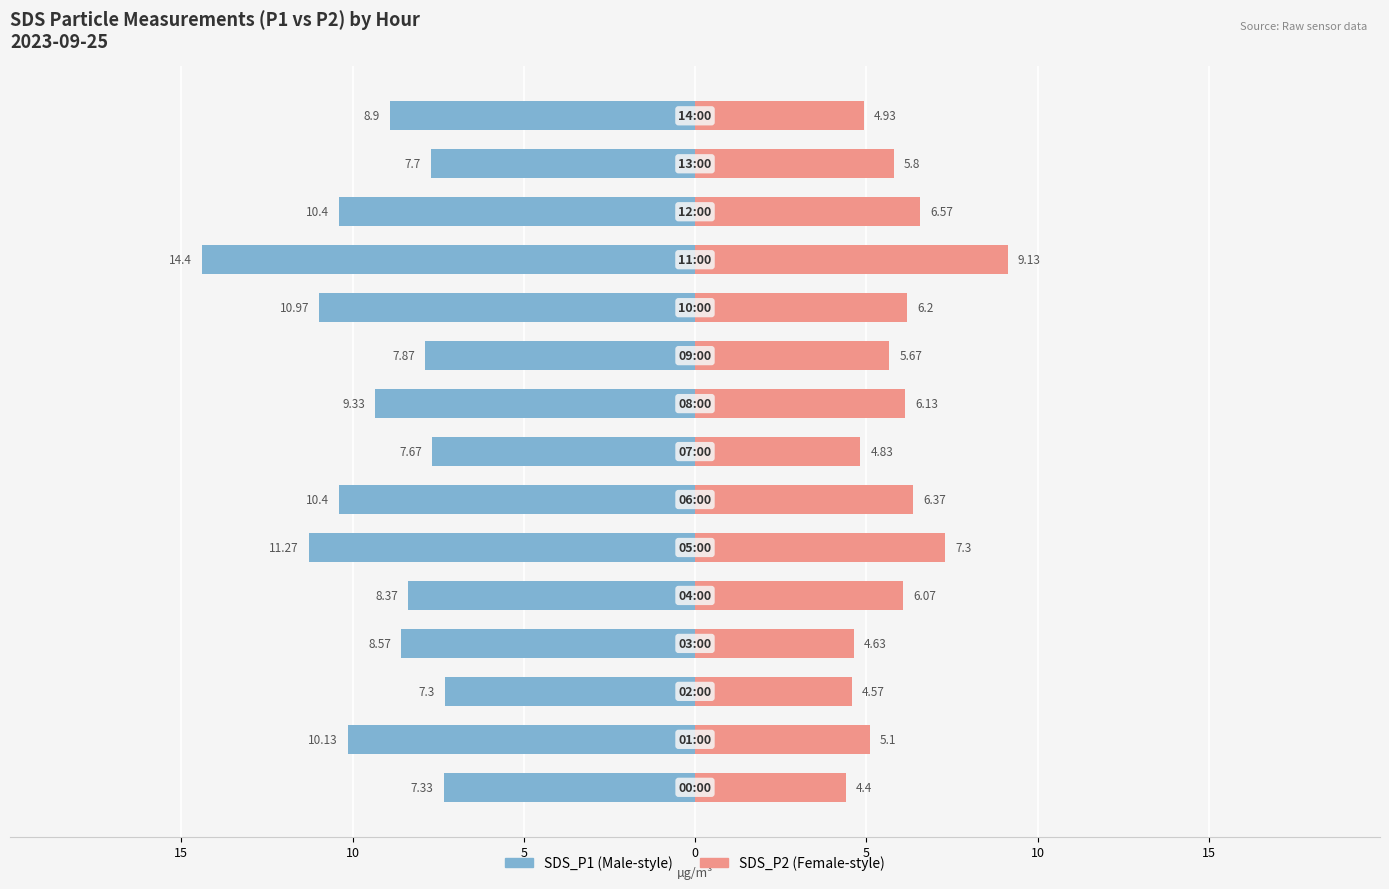

Is the value of SDS_P1 at 13 greater than the value of SDS_P2 at 9?

Yes